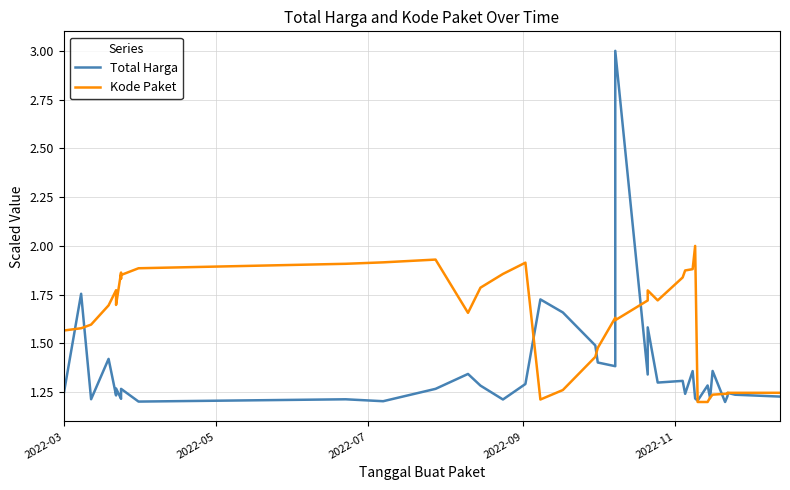

What is the greatest value displayed?

3.0